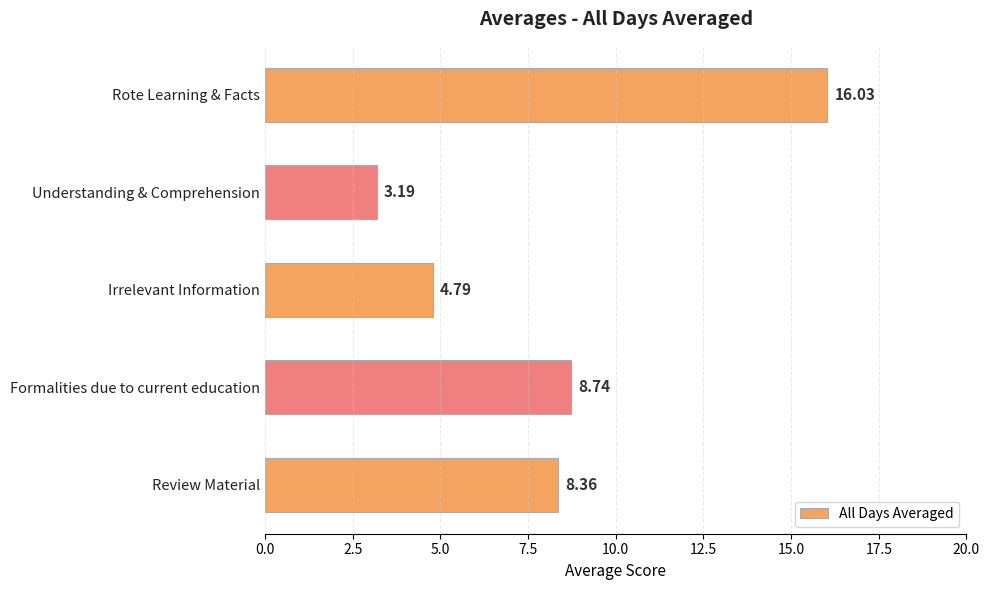

What is the label of the 3rd bar from the top?

Irrelevant Information